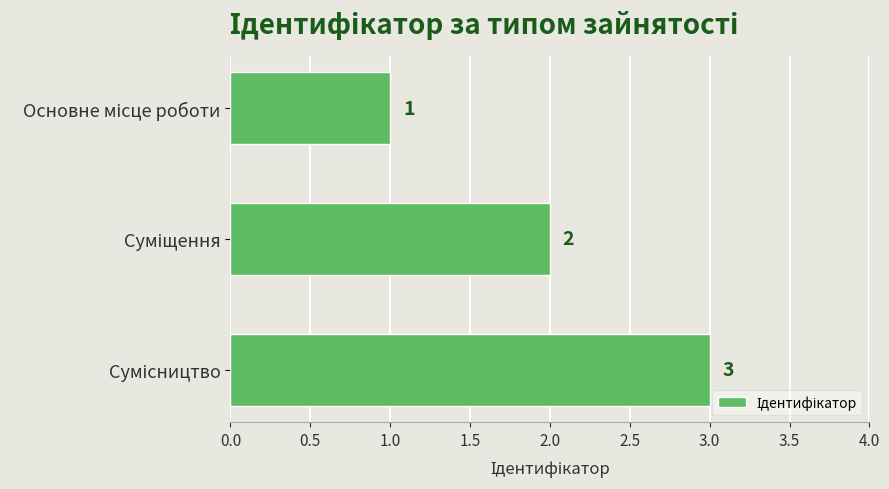

What is the sum of all values?

6